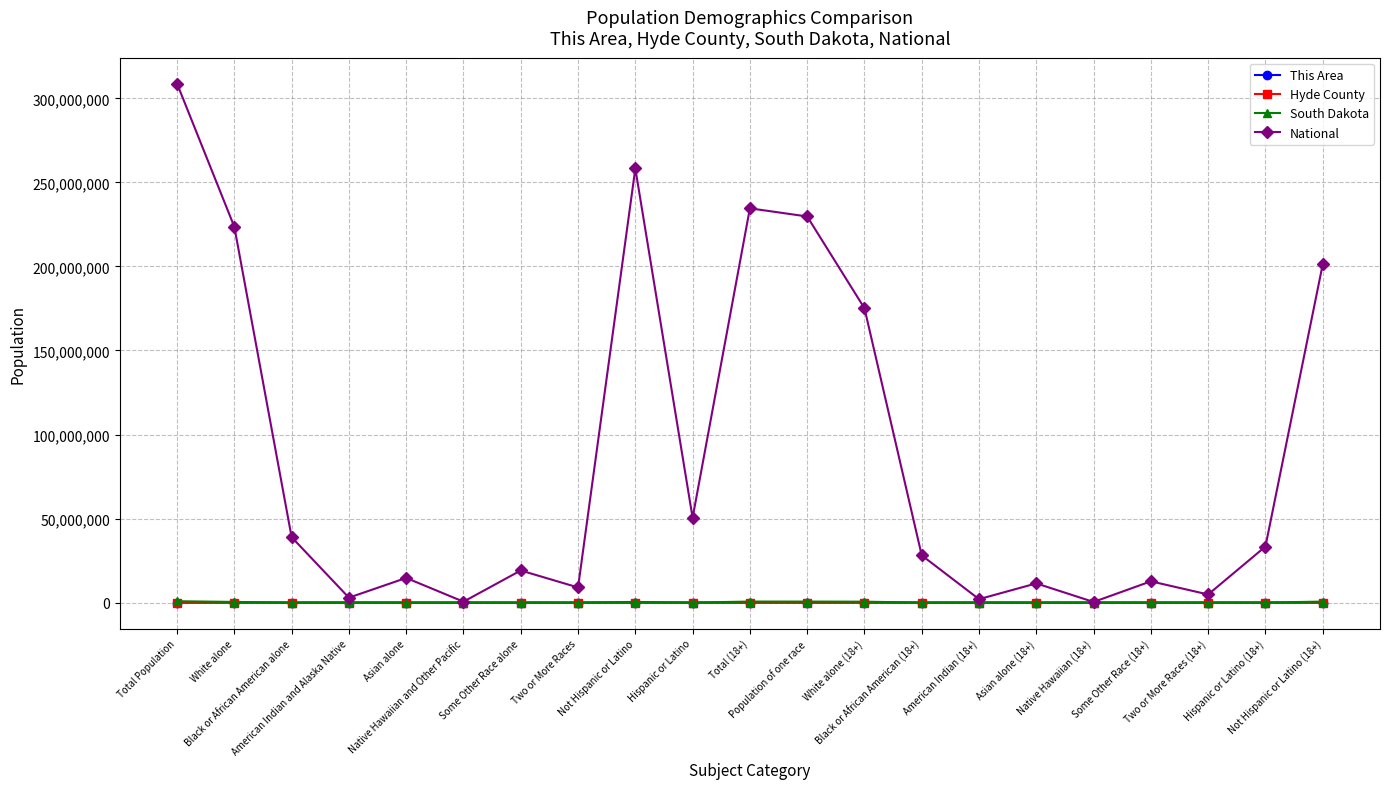

Count the number of categories in the chart.

21